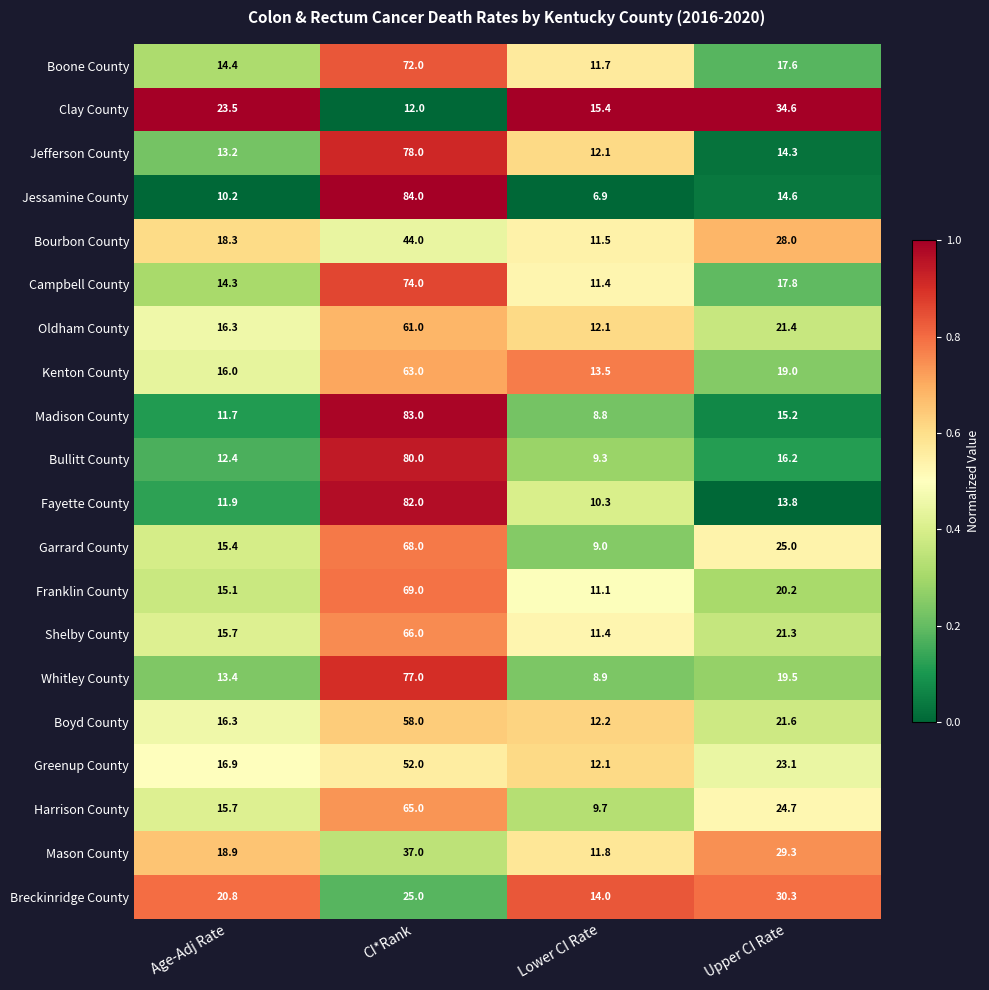

The Campbell County series shows 74.0 at CI*Rank. True or false?

True